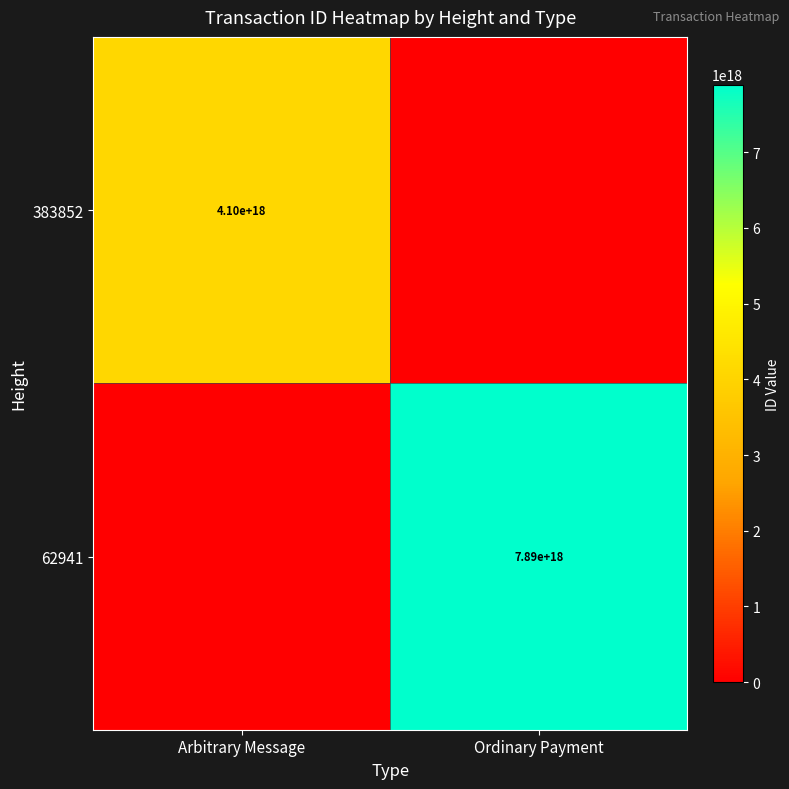

At which category is the sum across all series the highest?

Ordinary Payment